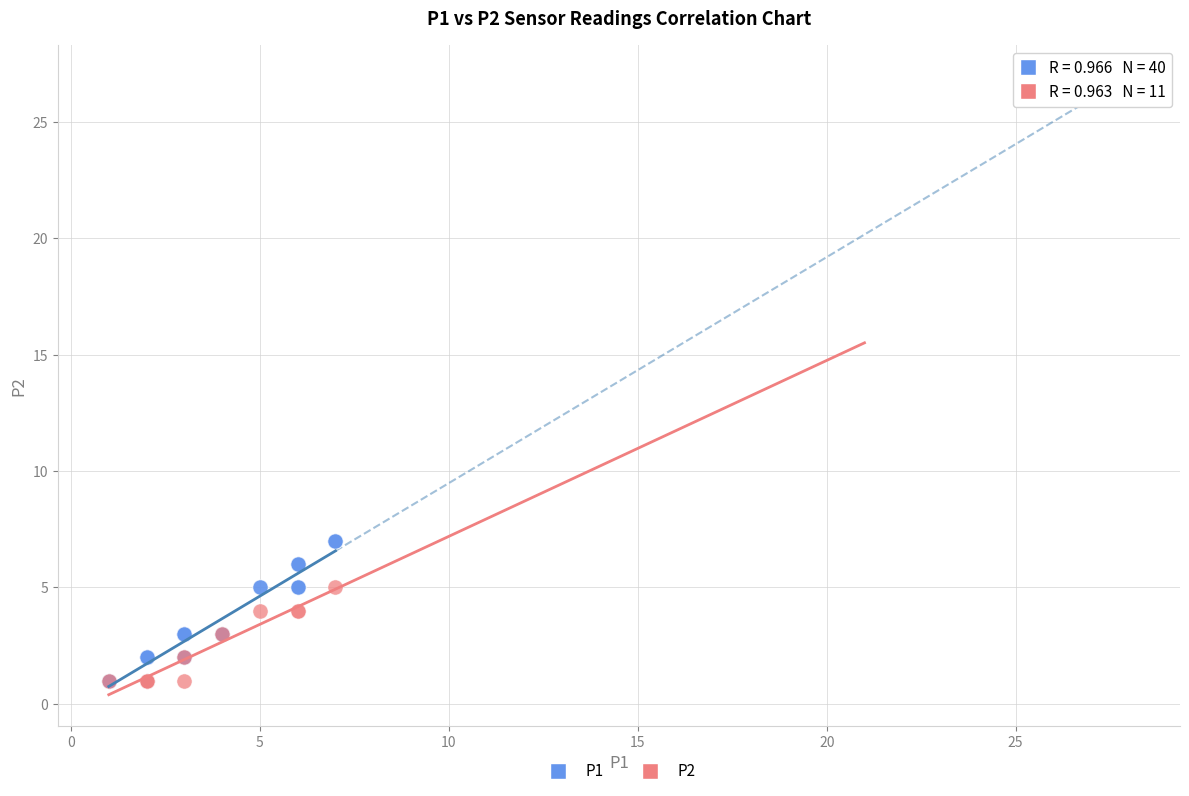

Which series has the largest Y range (max minus min)?

P1